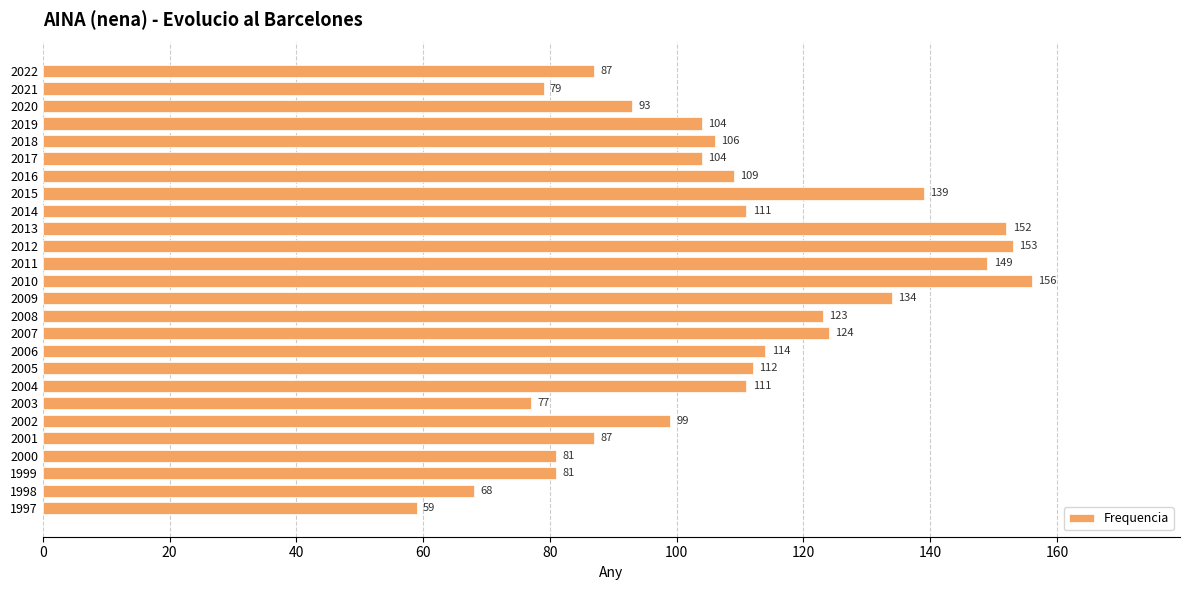

Is it true that the value at 2013 is 103?

False